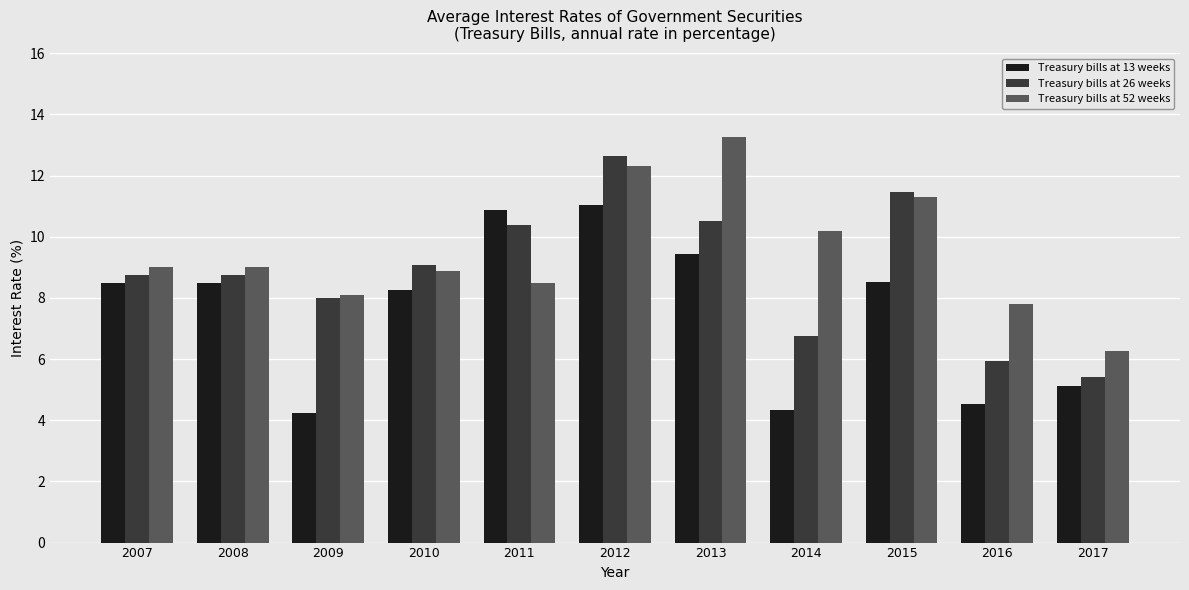

List the series in order of their overall mean, lowest first.

Treasury bills at 13 weeks, Treasury bills at 26 weeks, Treasury bills at 52 weeks